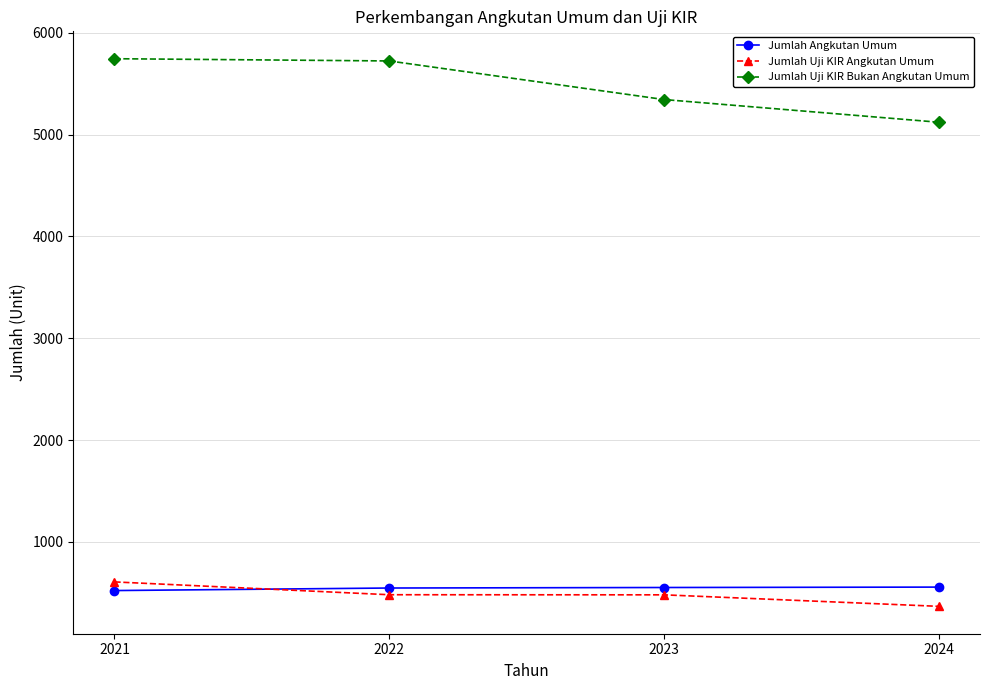

True or false: Jumlah Angkutan Umum has more than 2 interior local peaks.

False